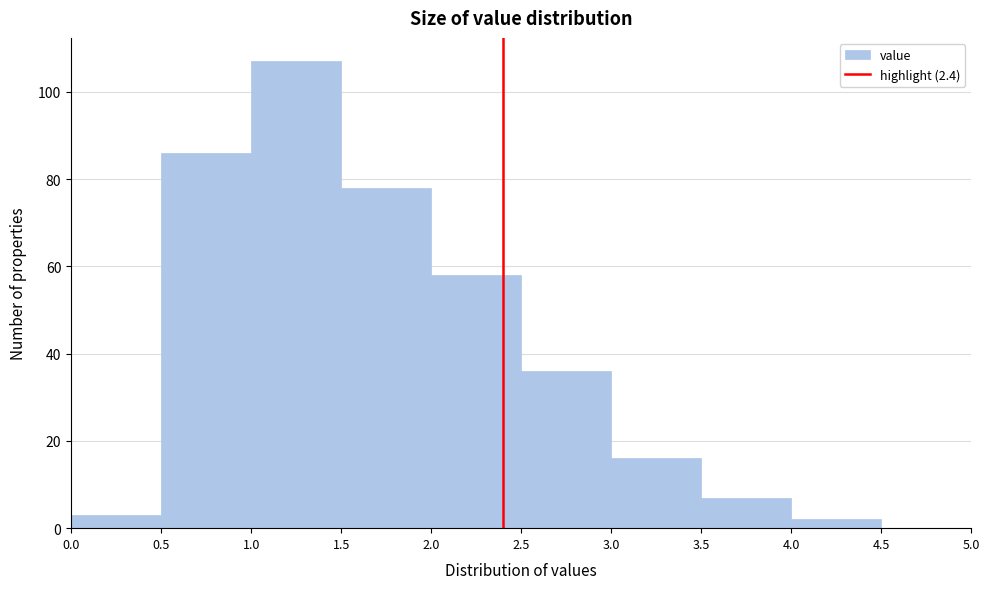

Reading left to right, transcribe this chart: for each bar, give the range it covers on the x-axis and its height. The values are not printed on the chart, so give them approximately, as read against the axis.

0.0 to 0.5: 4
0.5 to 1.0: 86
1.0 to 1.5: 108
1.5 to 2.0: 78
2.0 to 2.5: 58
2.5 to 3.0: 36
3.0 to 3.5: 16
3.5 to 4.0: 8
4.0 to 4.5: 2
4.5 to 5.0: 0